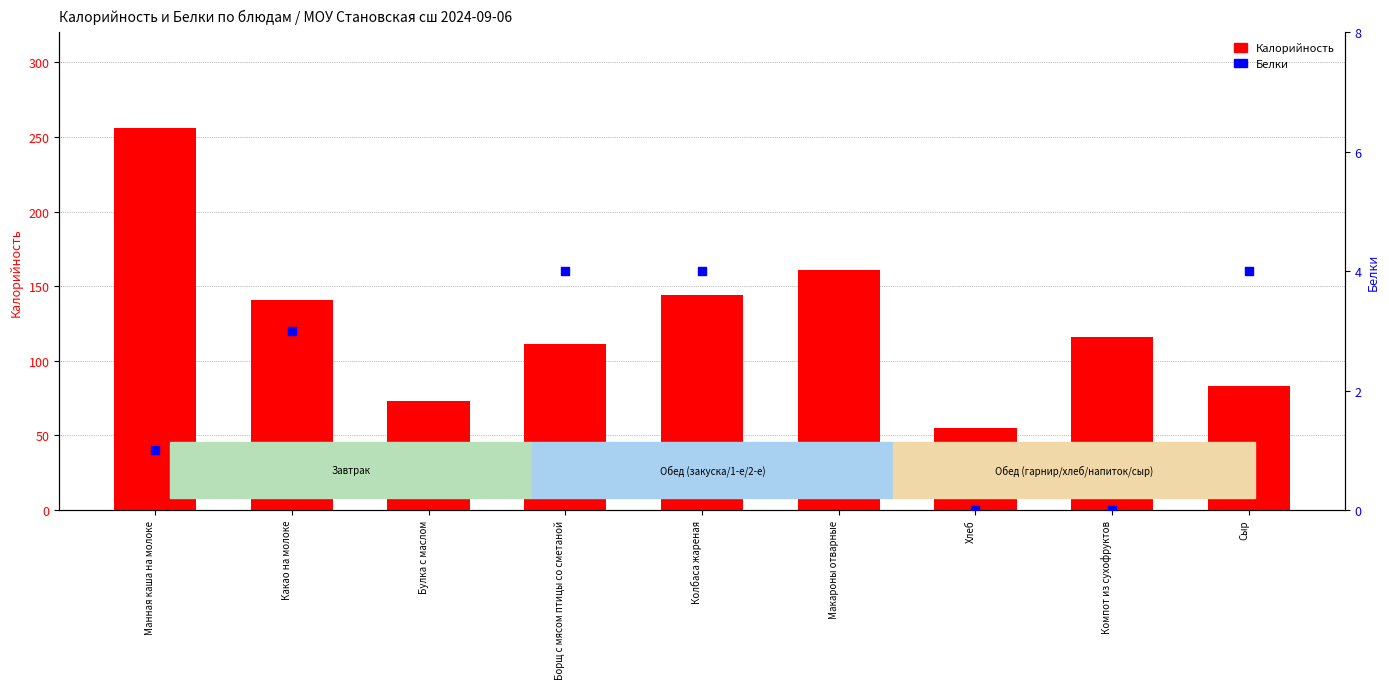

Which series has the largest total across all categories?

Калорийность